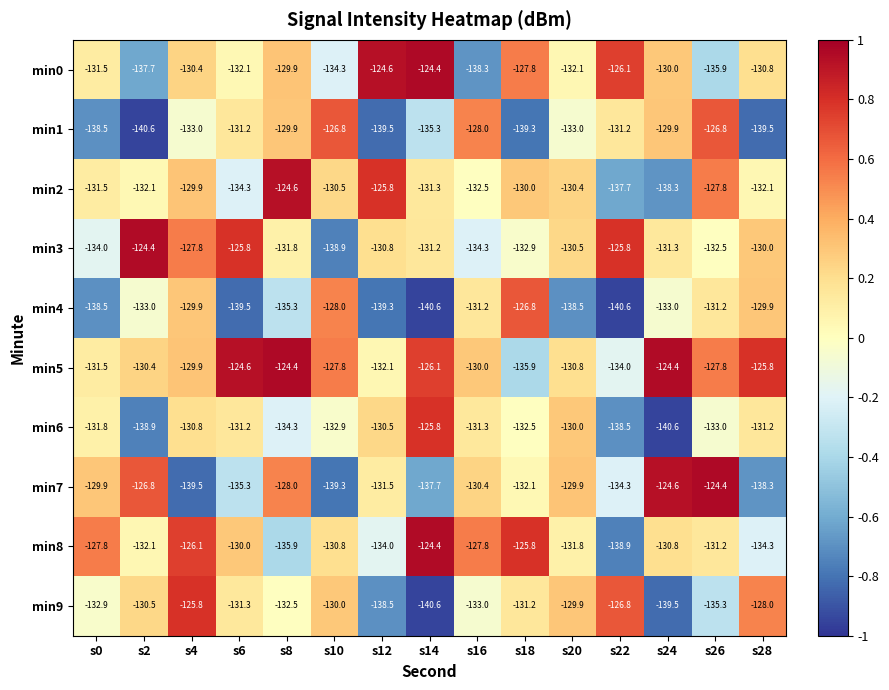

Which series has the largest total across all categories?

min5